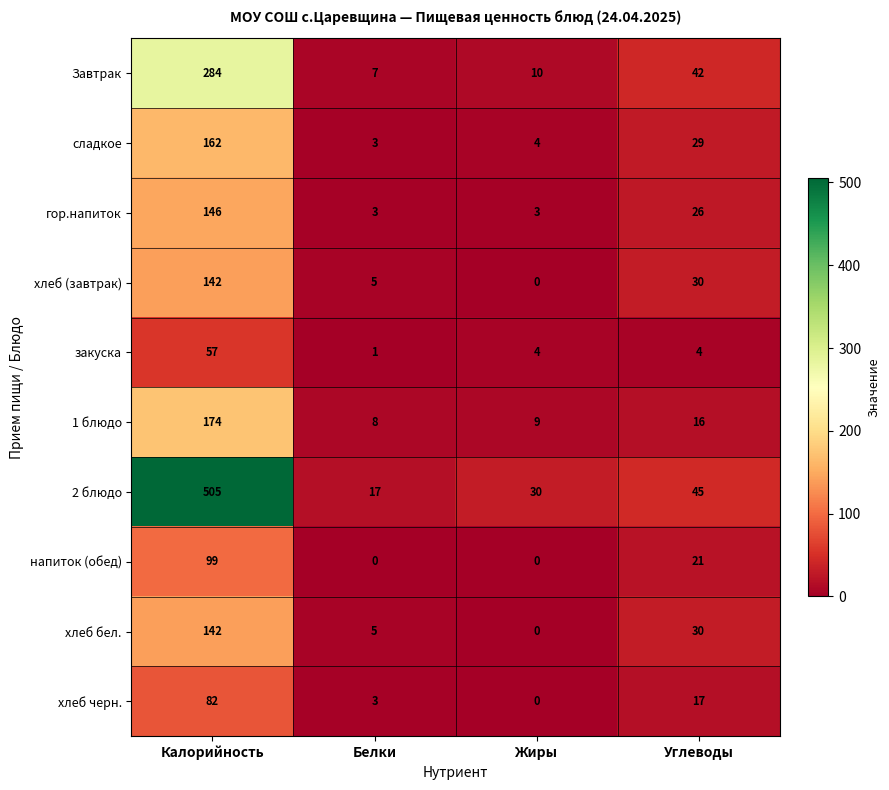

What is the total value across all series at Калорийность?

1793